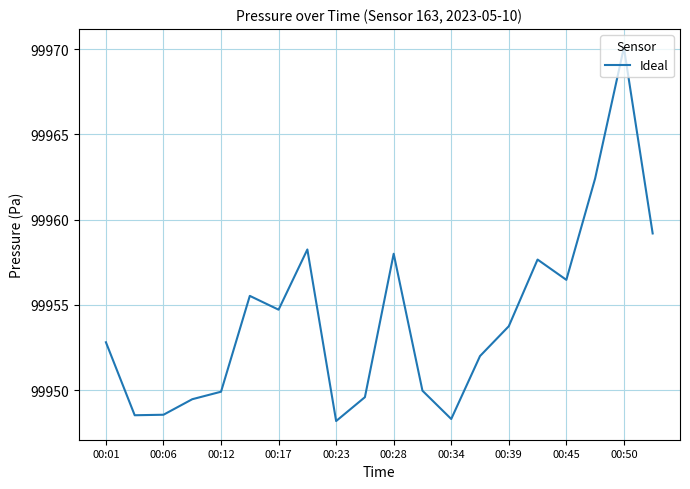

How many values are below 99953?

10